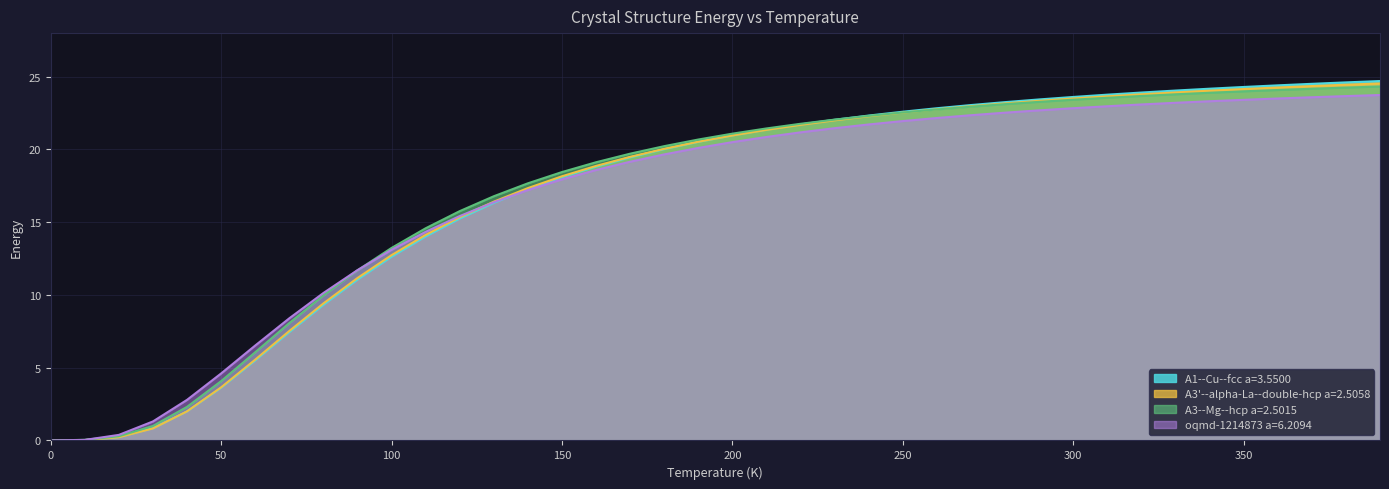

True or false: A3--Mg--hcp a=2.5015 and oqmd-1214873 a=6.2094 intersect in this chart.

True